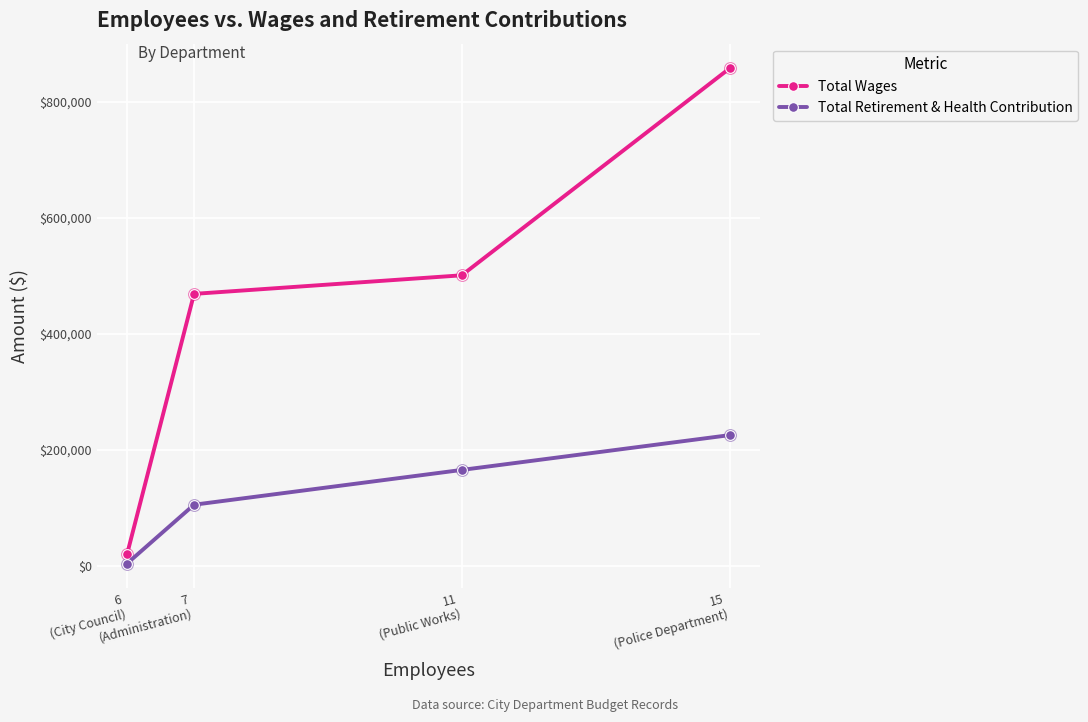

Is the value of Total Wages at 7
(Administration) greater than the value of Total Retirement & Health Contribution at 15
(Police Department)?

Yes